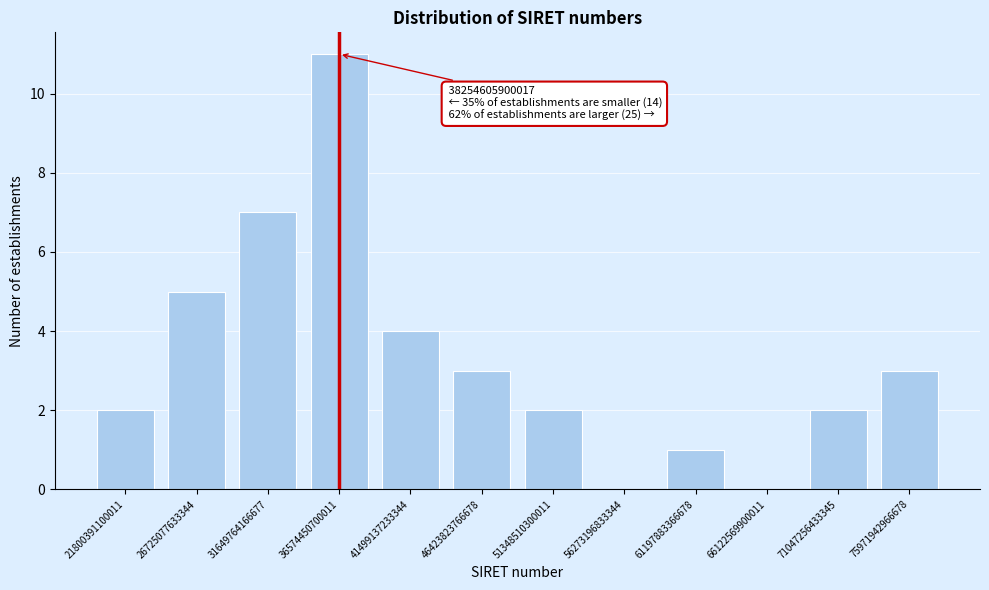

Reading left to right, what are all the values shown in this chart?

21800391100011=2	26725077633344=5	31649764166677=7	36574450700011=11	41499137233344=4	46423823766678=3	51348510300011=2	56273196833344=0	61197883366678=1	66122569900011=0	71047256433345=2	75971942966678=3